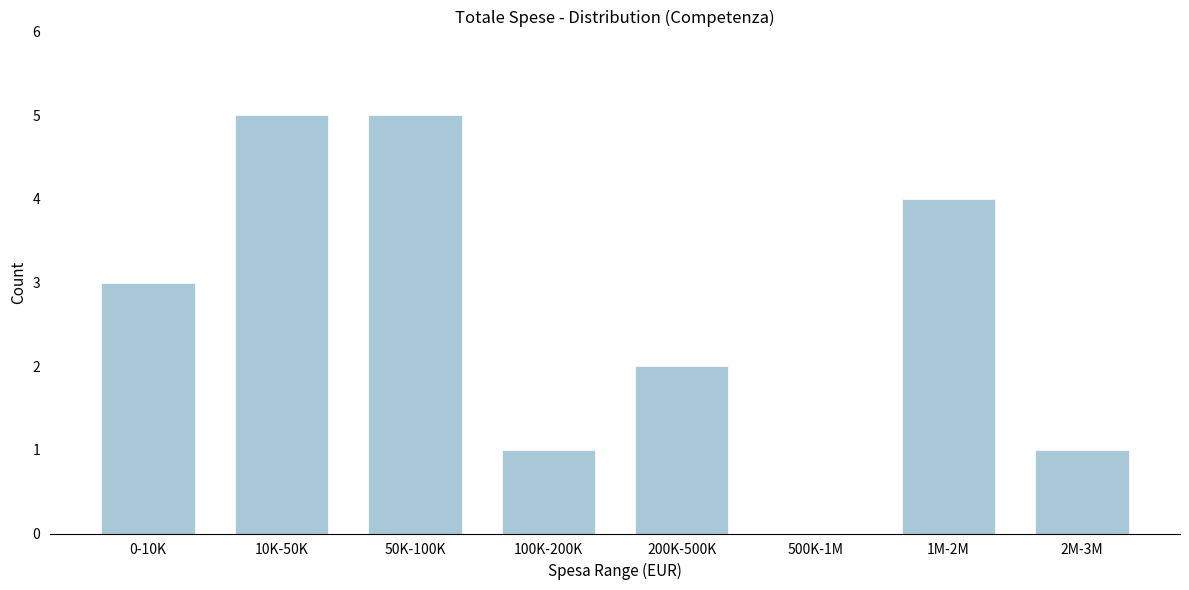

Reading right to left, extract all data points from this chart.

2M-3M=1	1M-2M=4	500K-1M=0	200K-500K=2	100K-200K=1	50K-100K=5	10K-50K=5	0-10K=3